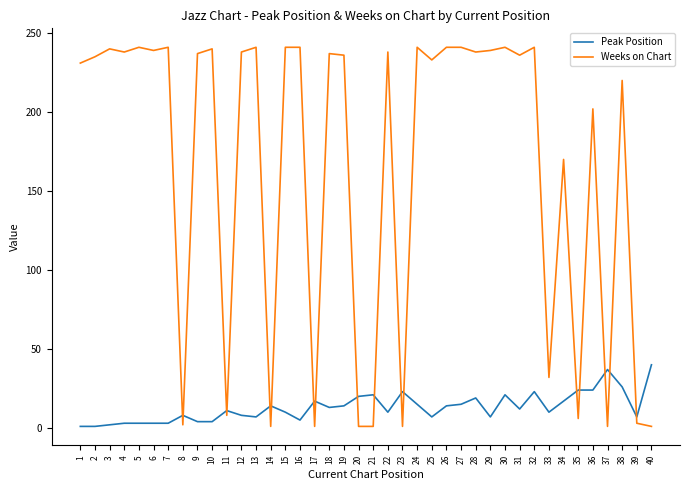

What is the difference between the maximum and minimum values in the Weeks on Chart series?

240